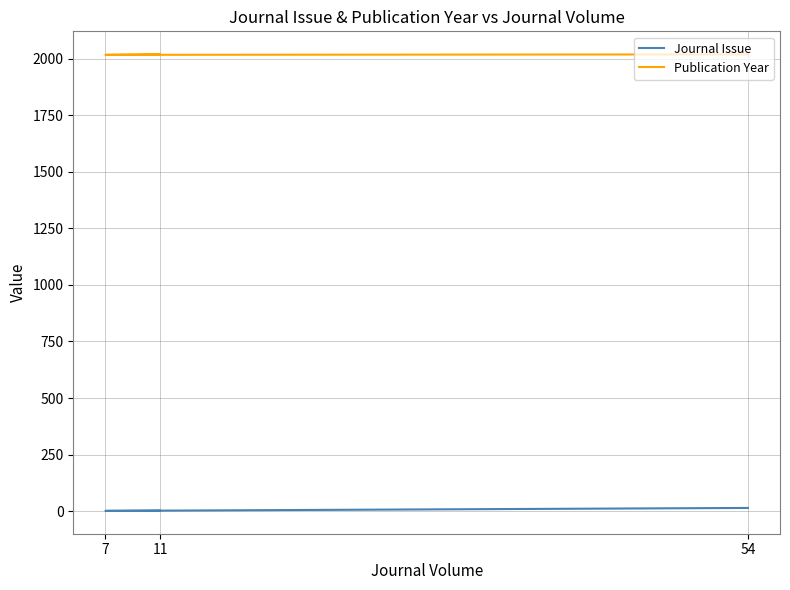

What is the approximate value of Publication Year at 7?

2017